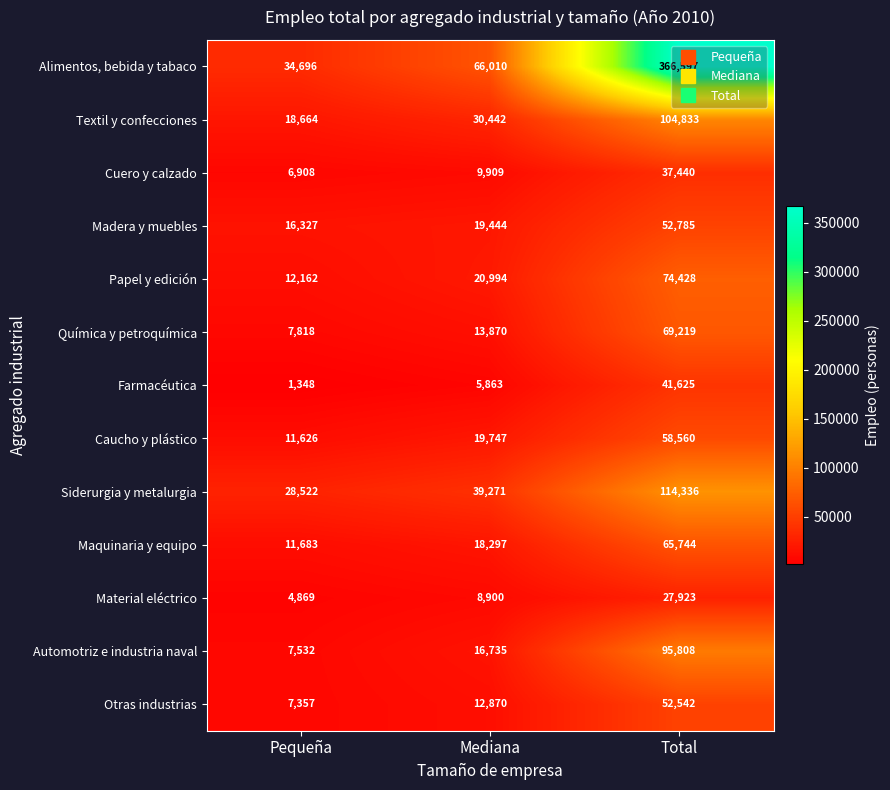

Is it true that Alimentos, bebida y tabaco equals 517950 at Total?

False